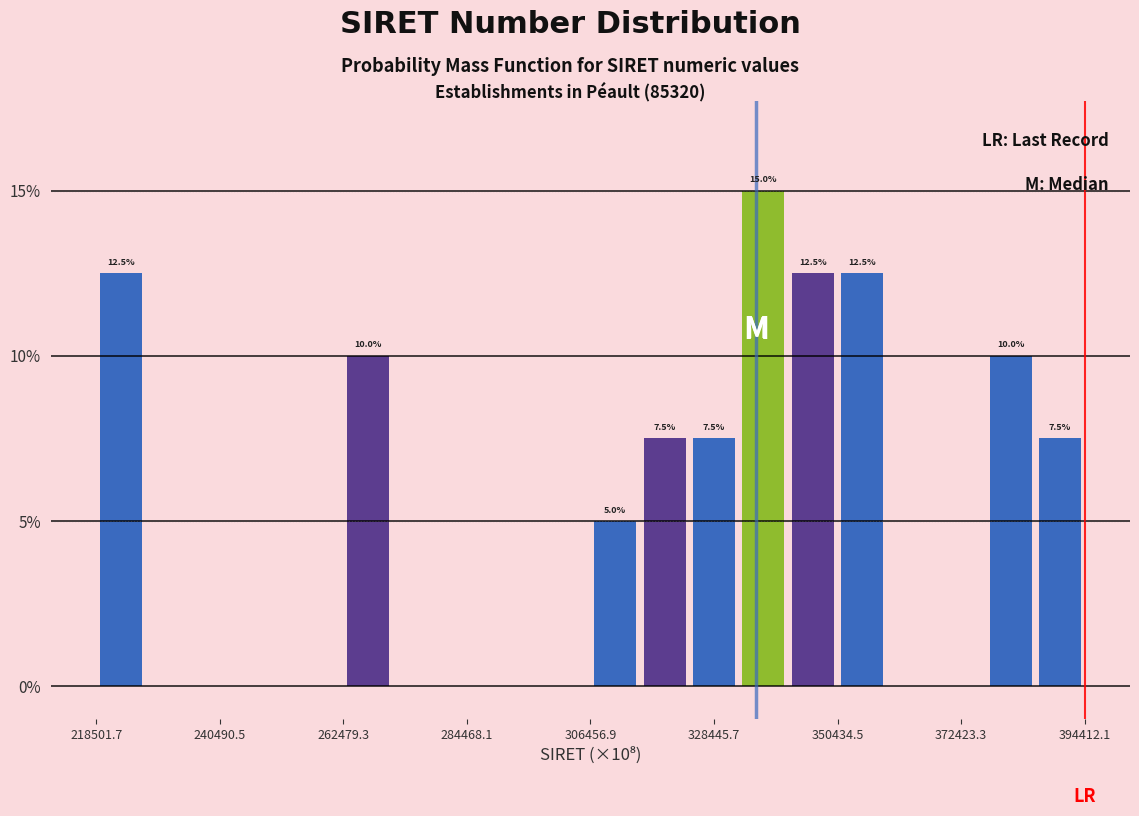

Around what value on the x-axis is the tallest bar? Give the approximate position of its centre, as read against the axis.

335000